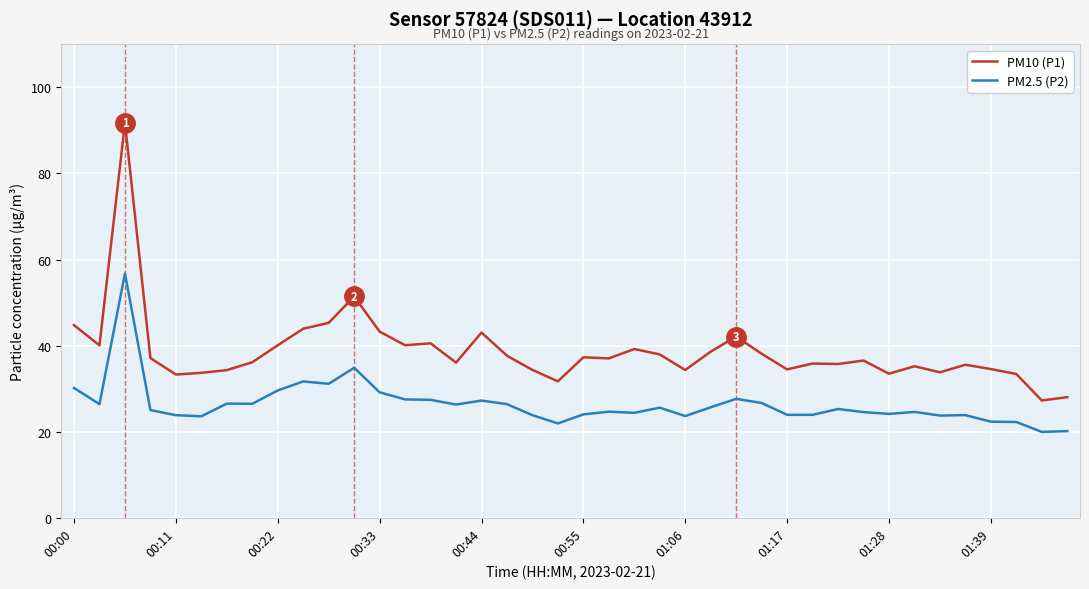

What are all the series names shown in the legend?

PM10 (P1), PM2.5 (P2)